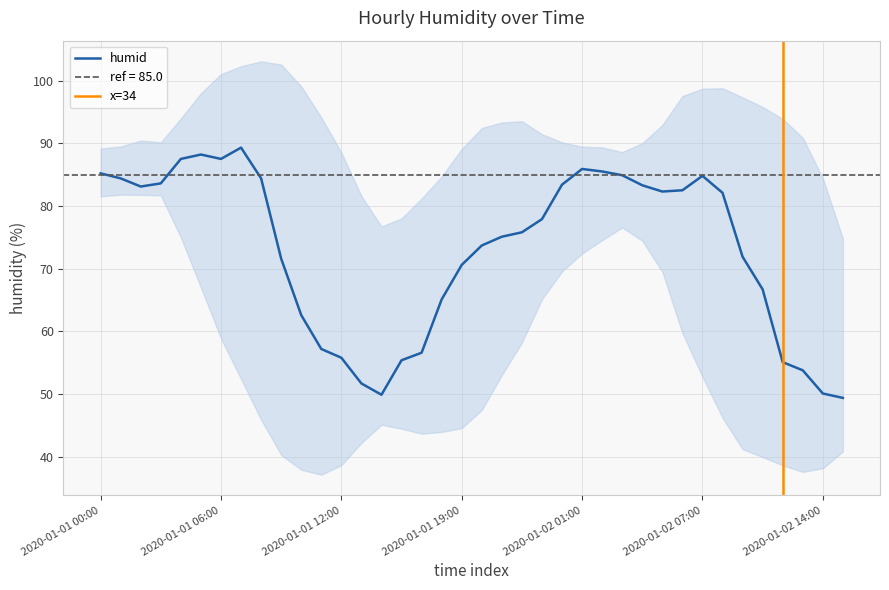

Reading left to right, what are all the values shown in this chart?

2020-01-01 00:00=85.2	2020-01-01 01:00=84.4	2020-01-01 02:00=83.1	2020-01-01 03:00=83.6	2020-01-01 04:00=87.5	2020-01-01 05:00=88.2	2020-01-01 06:00=87.5	2020-01-01 07:00=89.3	2020-01-01 08:00=84.4	2020-01-01 09:00=71.6	2020-01-01 10:00=62.6	2020-01-01 11:00=57.2	2020-01-01 12:00=55.8	2020-01-01 13:00=51.7	2020-01-01 14:00=49.9	2020-01-01 16:00=55.4	2020-01-01 17:00=56.6	2020-01-01 18:00=65.1	2020-01-01 19:00=70.6	2020-01-01 20:00=73.7	2020-01-01 21:00=75.1	2020-01-01 22:00=75.8	2020-01-01 23:00=77.9	2020-01-02 00:00=83.4	2020-01-02 01:00=85.9	2020-01-02 02:00=85.5	2020-01-02 03:00=84.9	2020-01-02 04:00=83.3	2020-01-02 05:00=82.3	2020-01-02 06:00=82.5	2020-01-02 07:00=84.8	2020-01-02 08:00=82.1	2020-01-02 09:00=71.9	2020-01-02 10:00=66.7	2020-01-02 11:00=55.1	2020-01-02 12:00=53.8	2020-01-02 14:00=50.1	2020-01-02 15:00=49.4